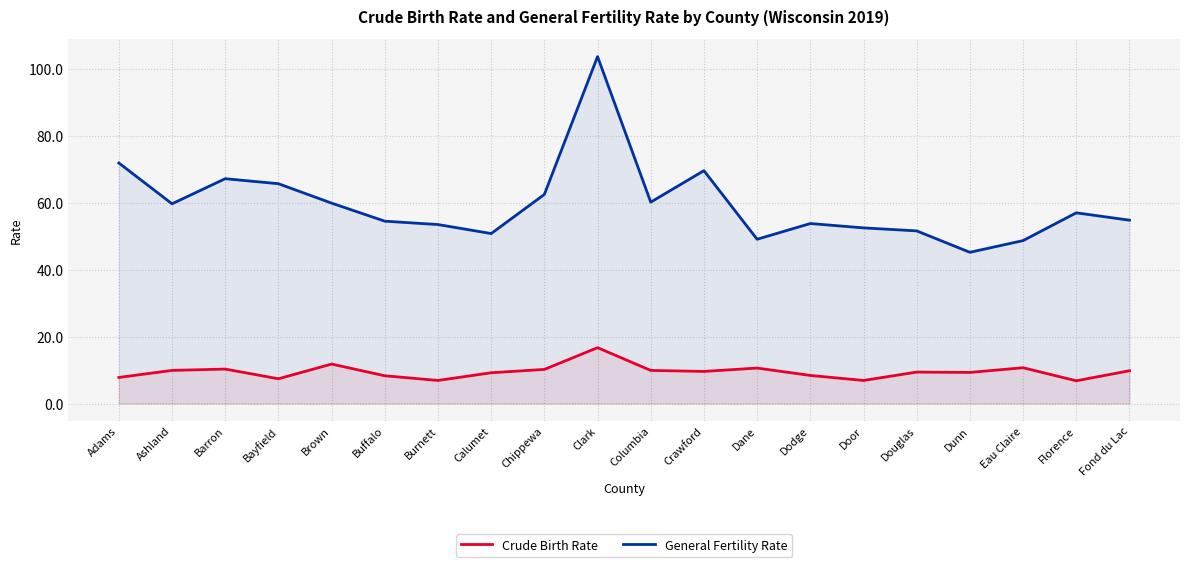

Where does the General Fertility Rate series first go above 57?

Adams